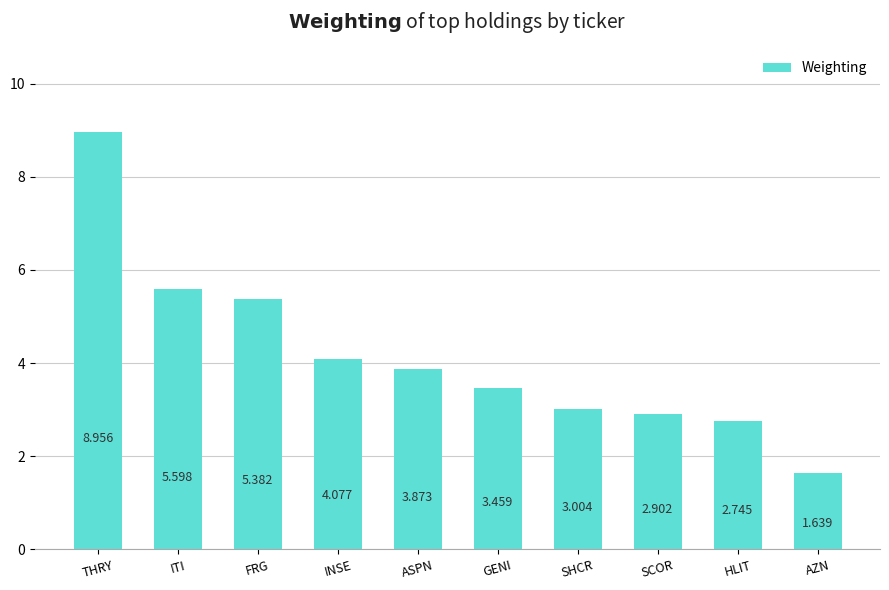

Which category has the highest value across all series?

THRY